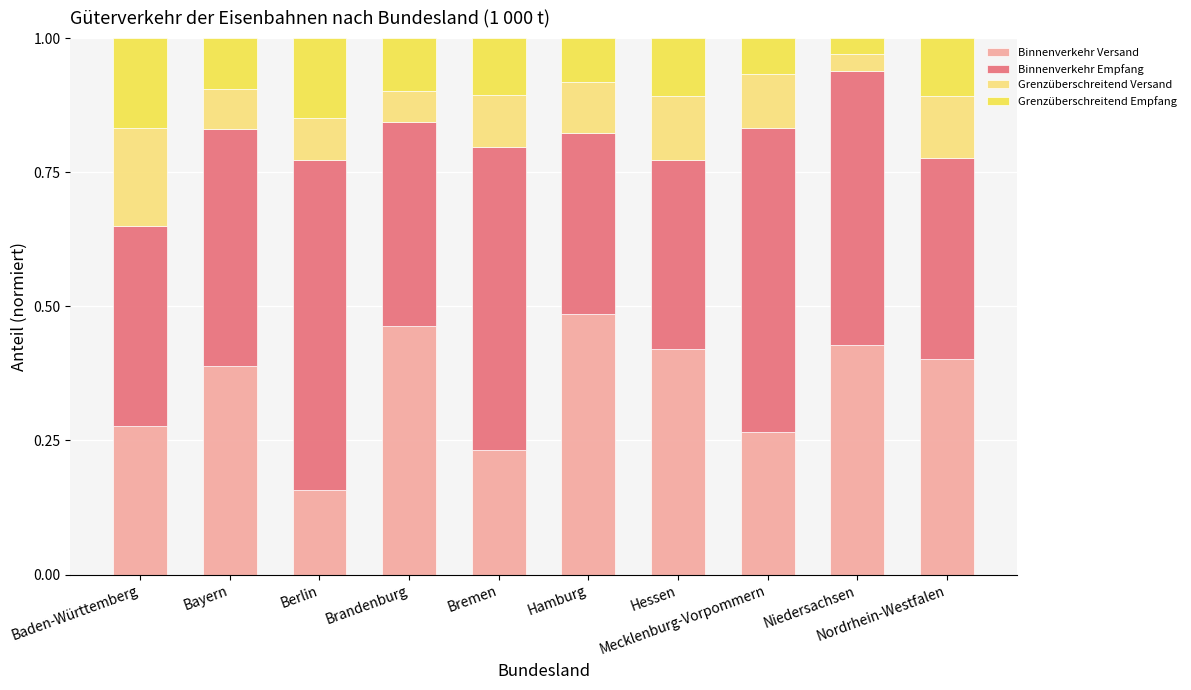

How many Binnenverkehr Versand values are between 0 and 1?

10